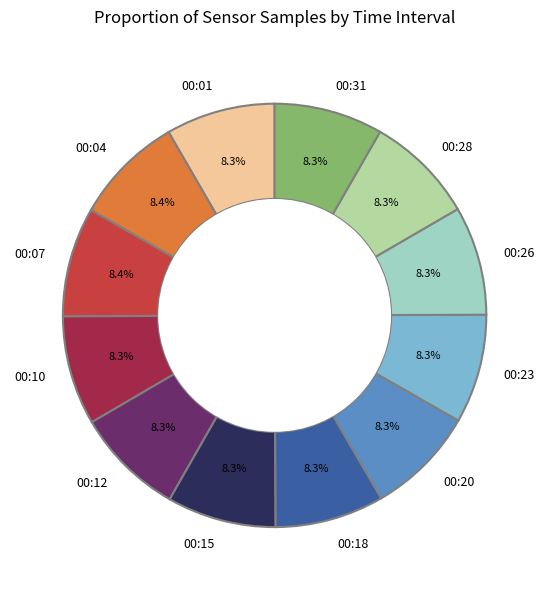

To the nearest percent, what is the average slice percentage?

8%